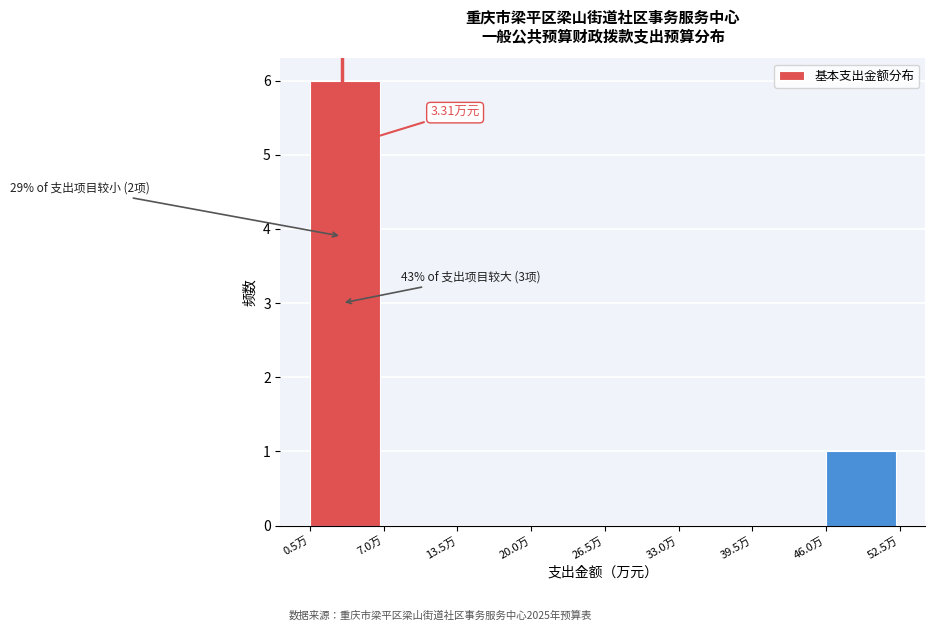

Over which range of the x-axis is the bar tallest?

0 to 7